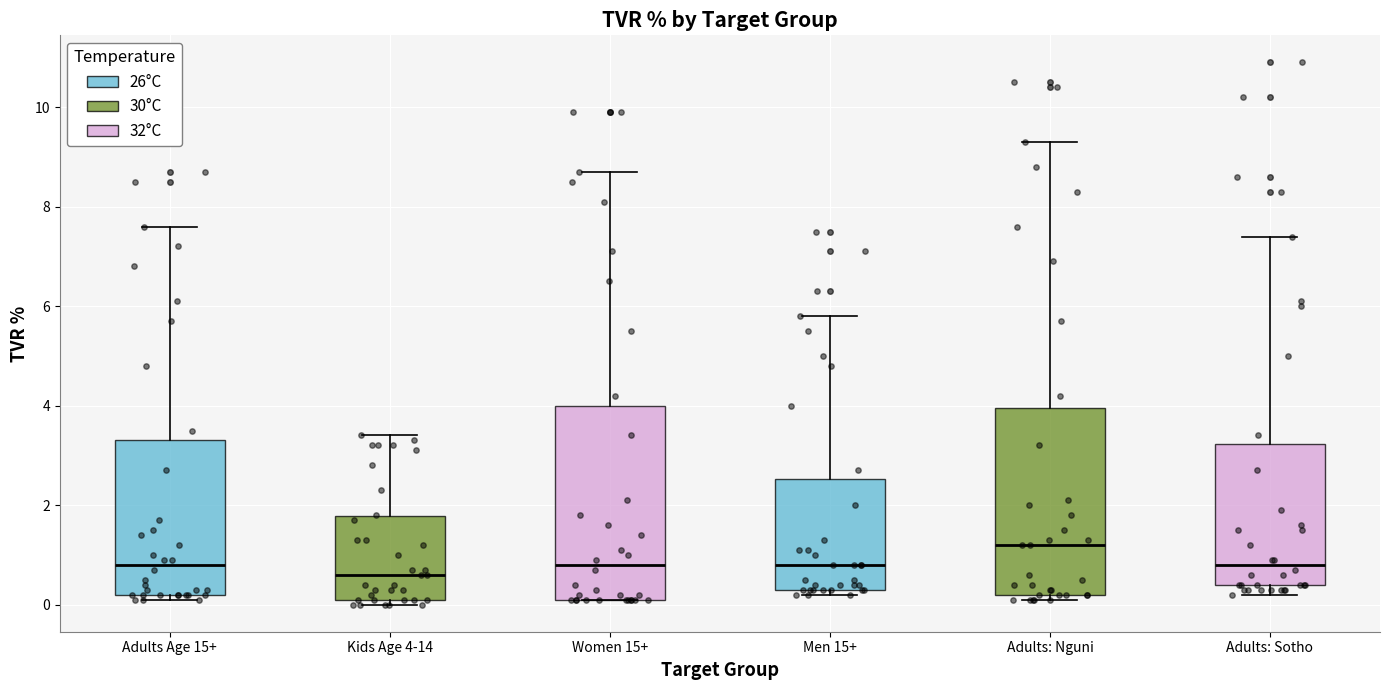

Which box has the lowest median line?

Kids Age 4-14